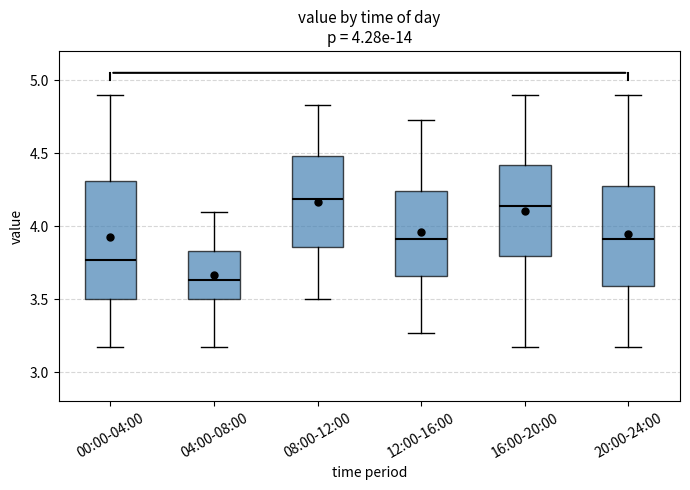

Which box's median line is the lowest?

04:00-08:00